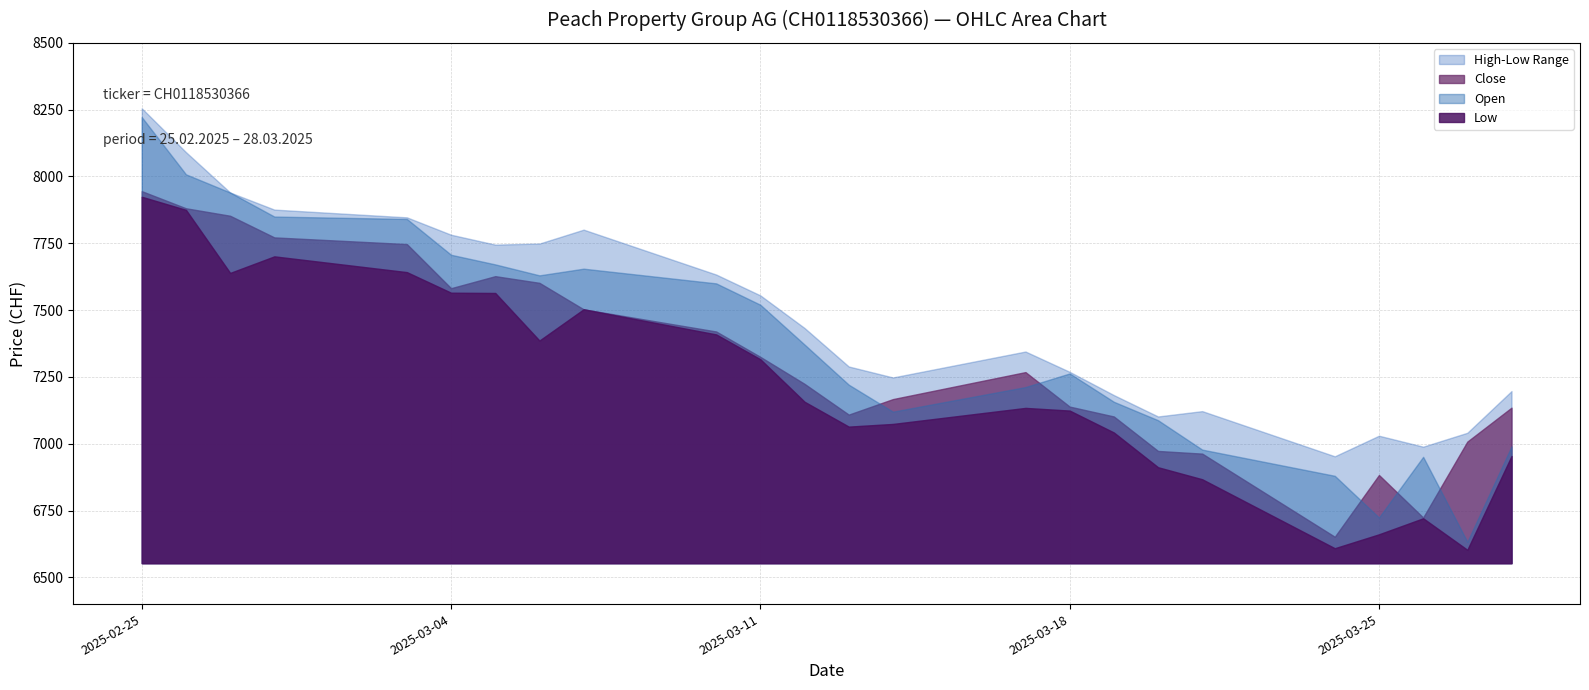

Where is the first local minimum for Low?

27.02.2025